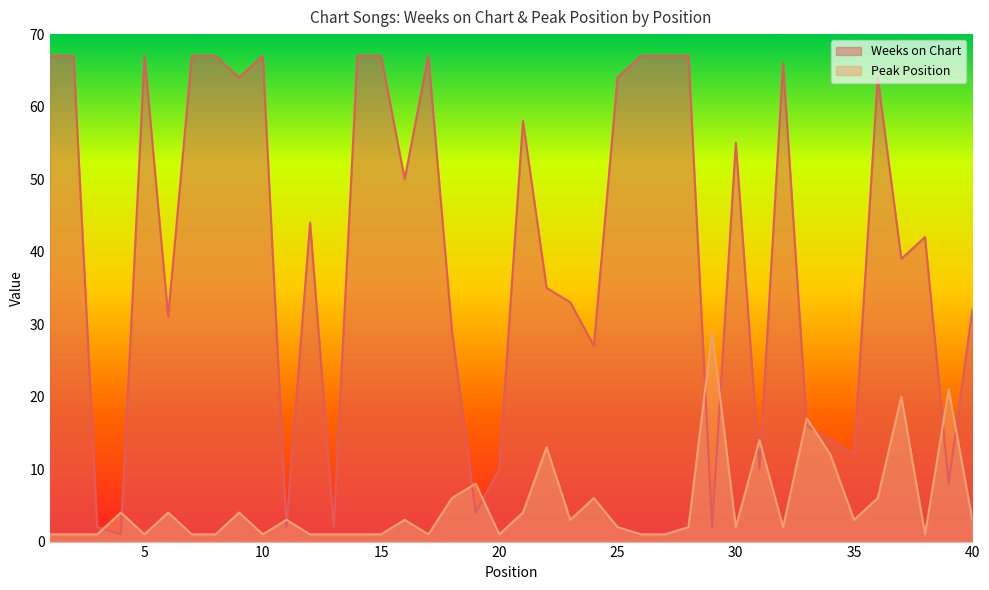

True or false: Peak Position and Weeks on Chart cross at least once.

True